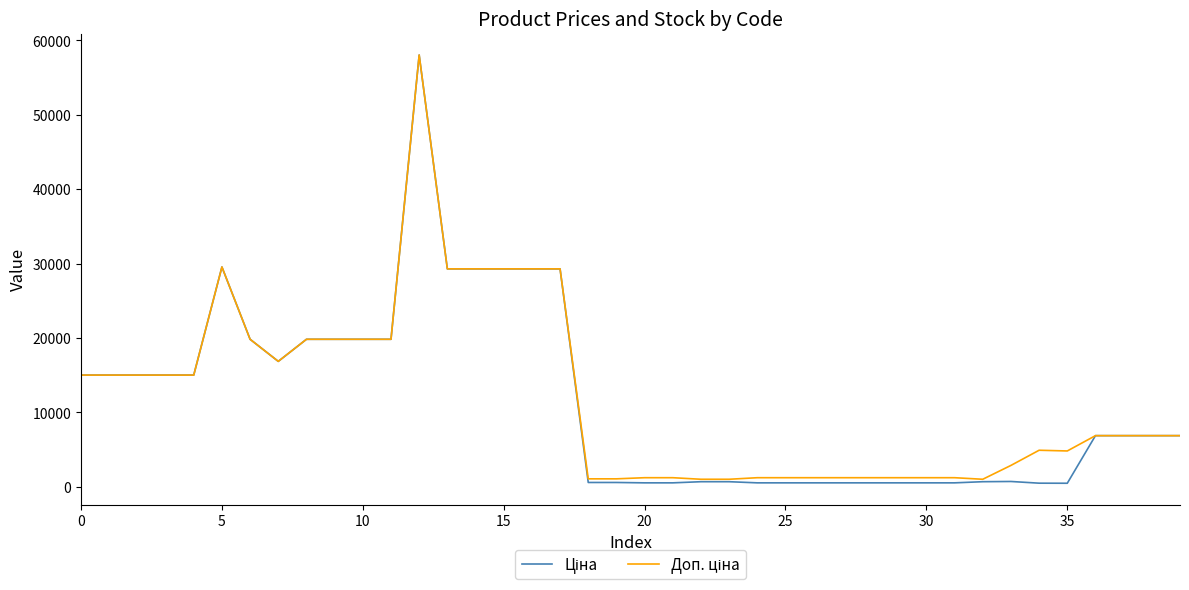

What is the greatest value displayed?

58037.0